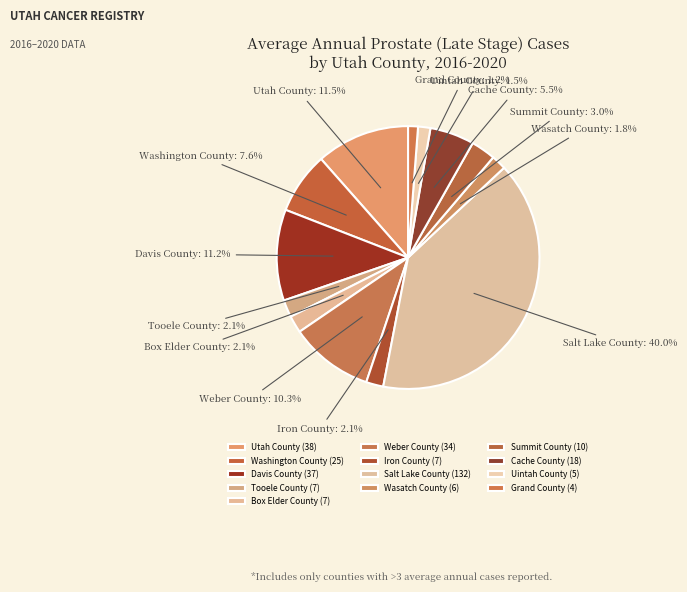

Which has a higher value, Weber County or Uintah County?

Weber County